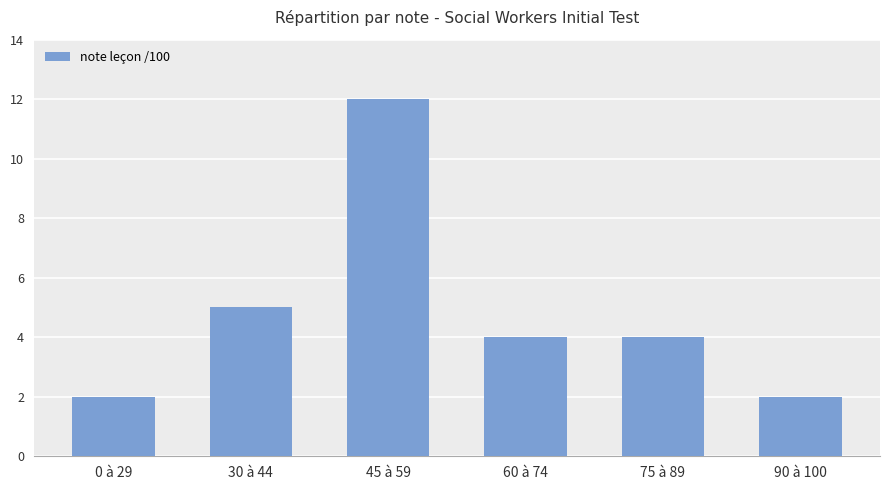

What is the difference between the second highest and second lowest values?

3